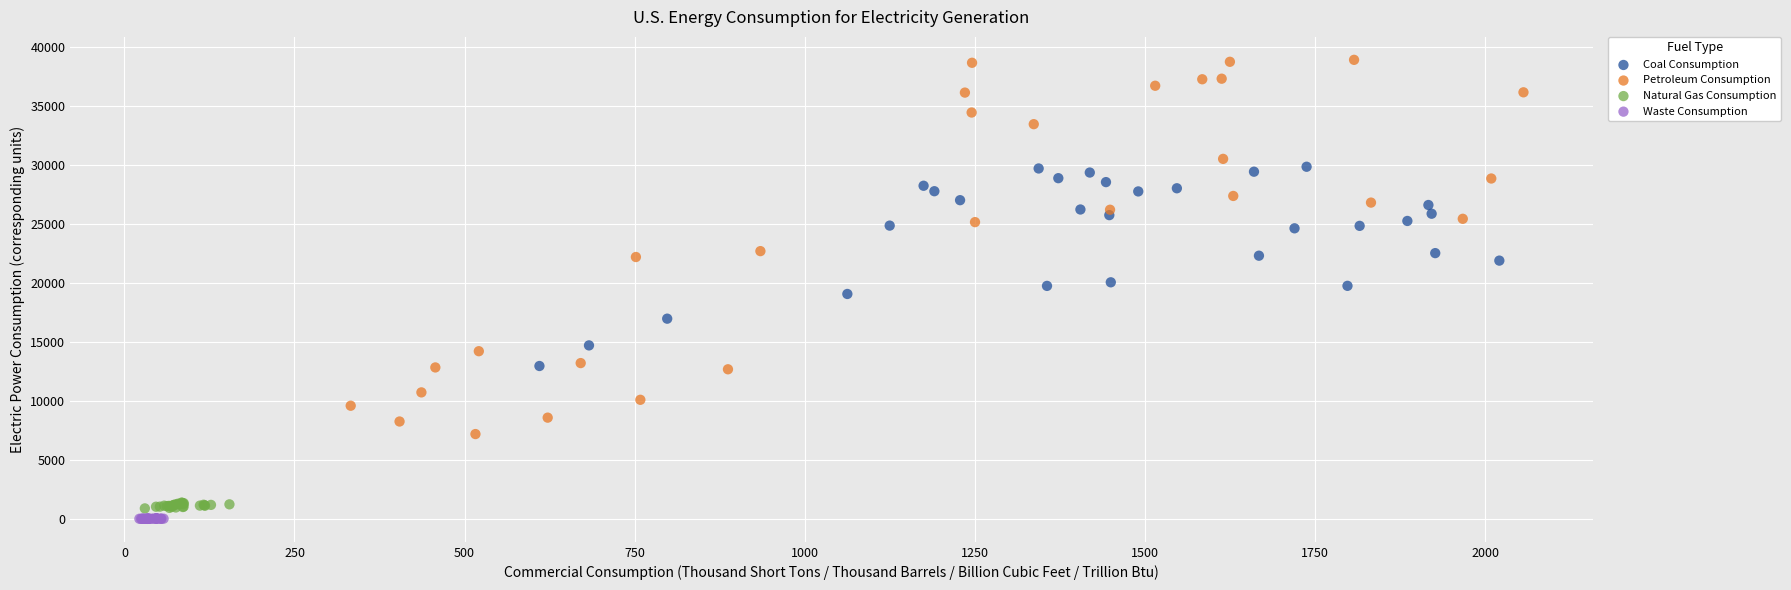

Which series contains the highest Y value?

Petroleum Consumption